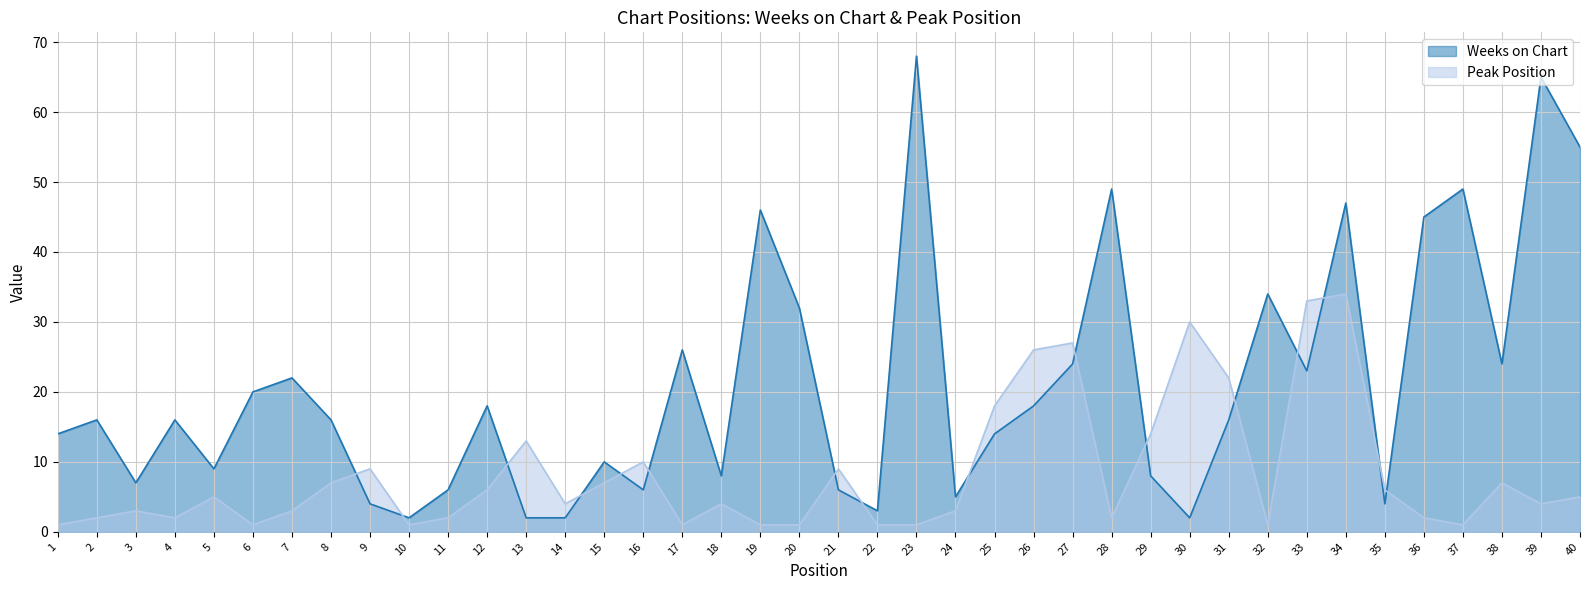

True or false: Peak Position has a value of 1 at 32.

True